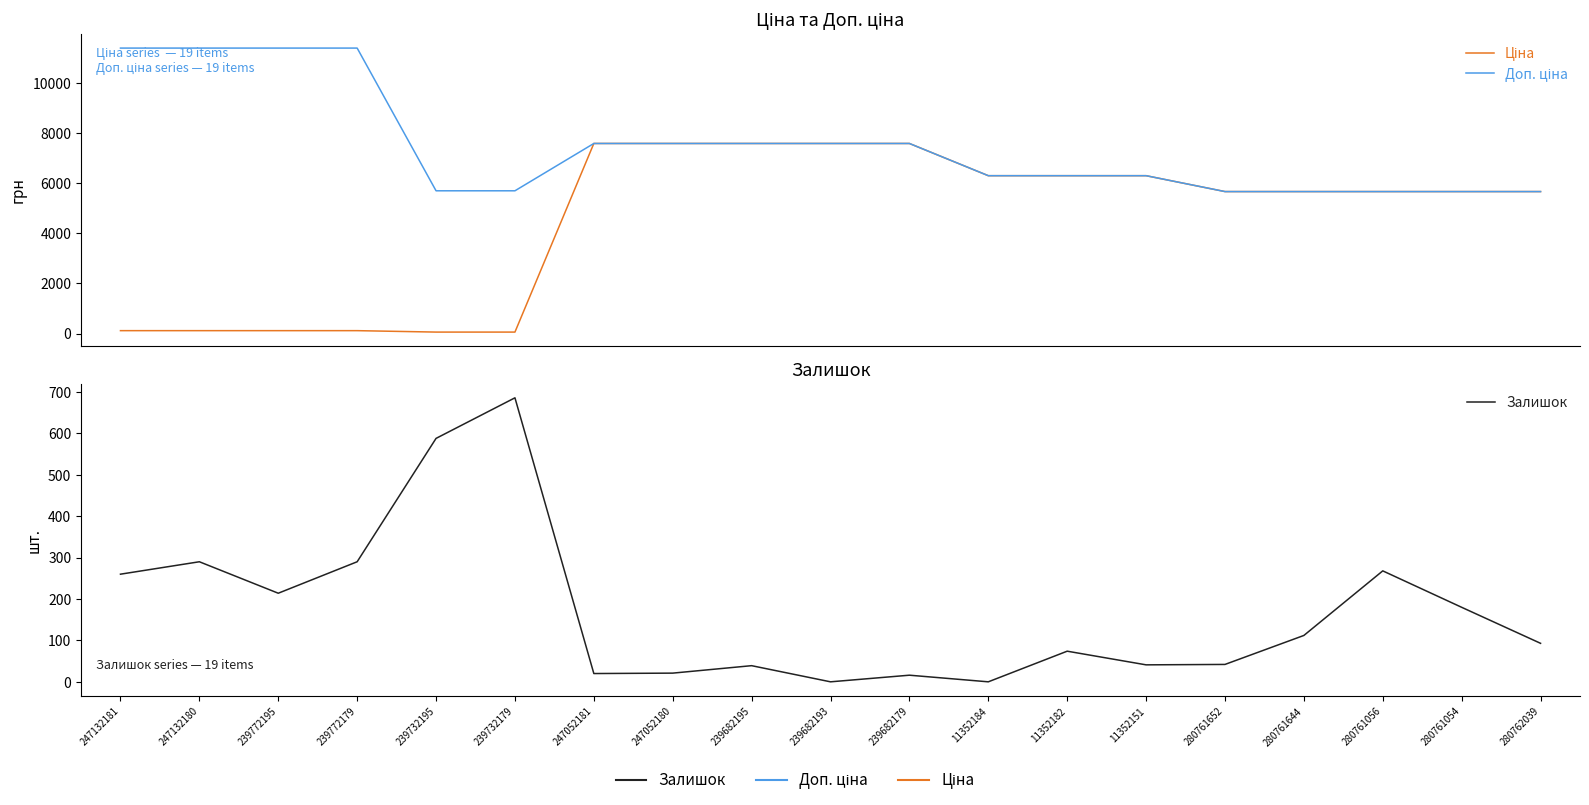

How many data points does each series have?

19